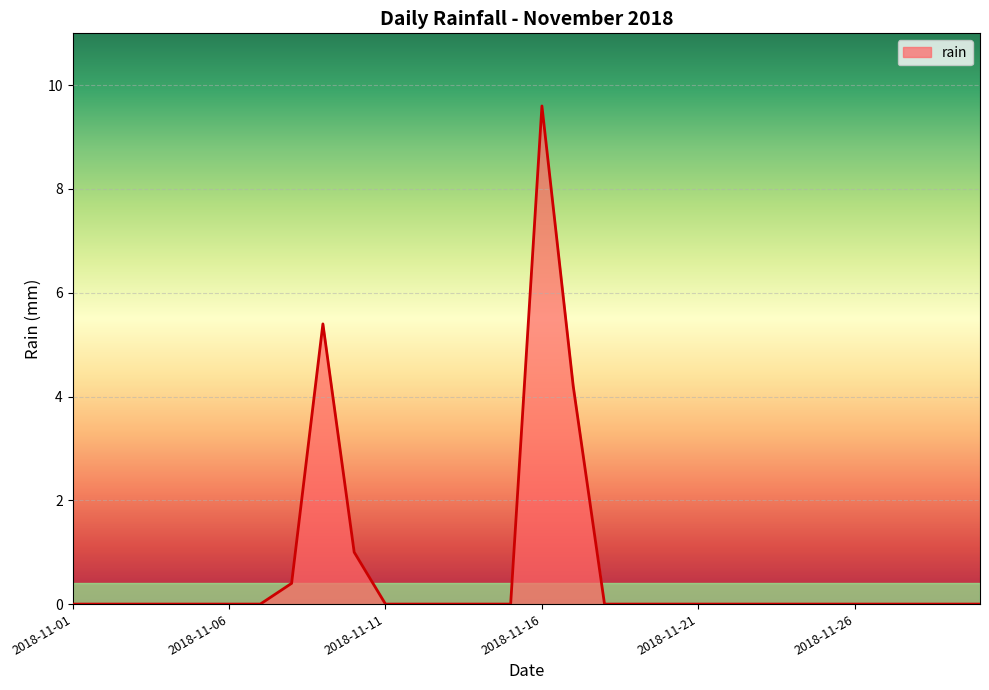

True or false: there are more than 0 points higher than both neighbors.

True